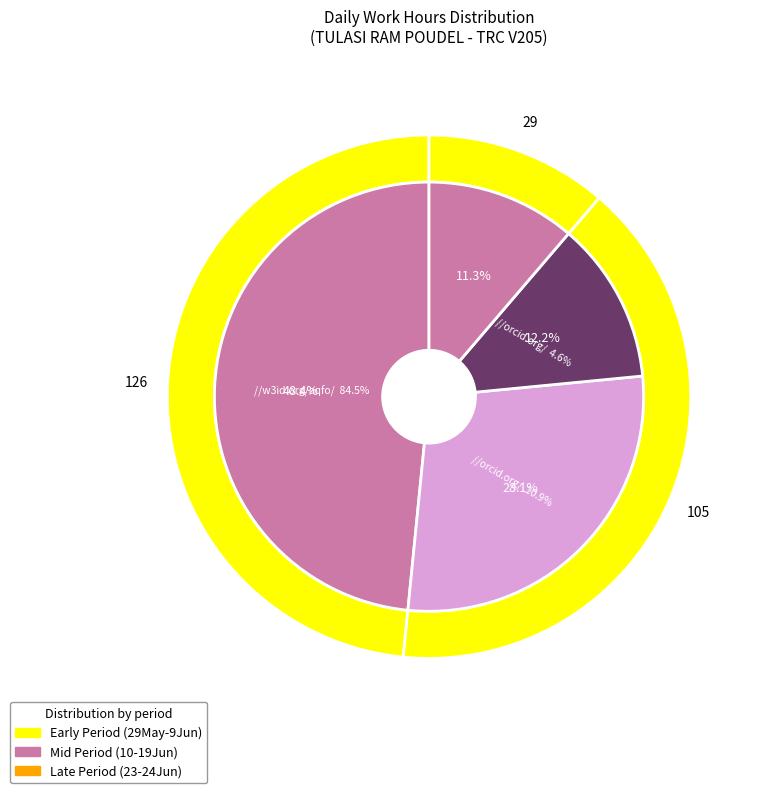

To the nearest percent, what portion does 31-Mon represent?

6%